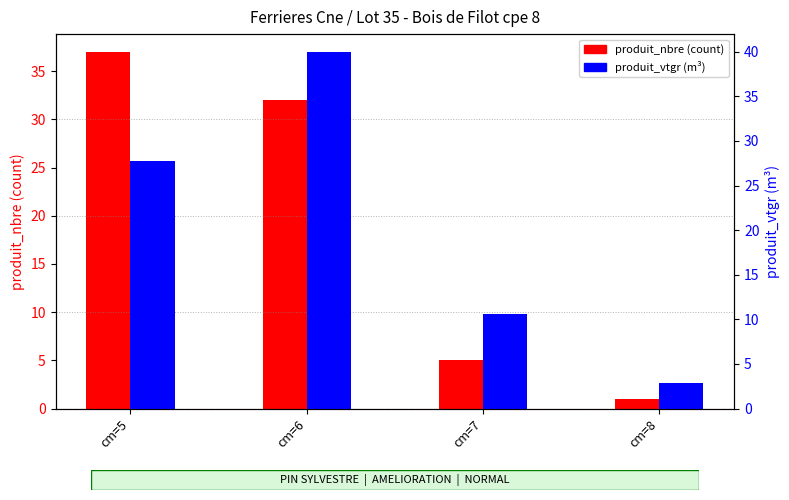

What is the total value across all series at cm=8?

3.8